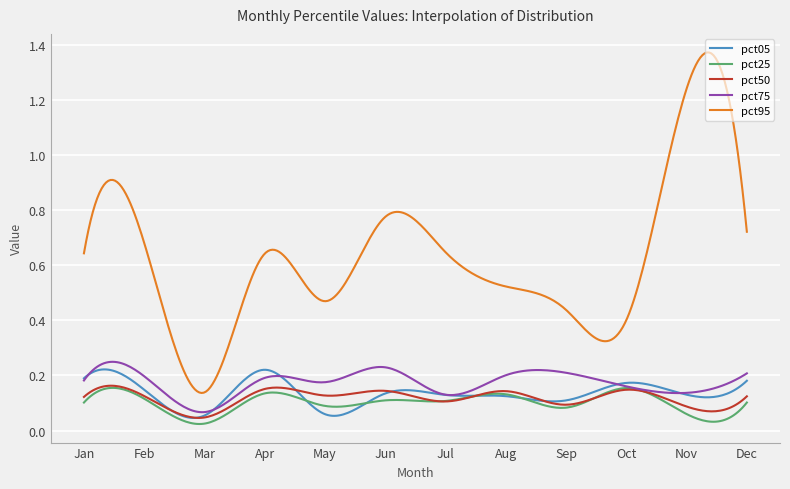

Which series has the largest total across all categories?

pct95